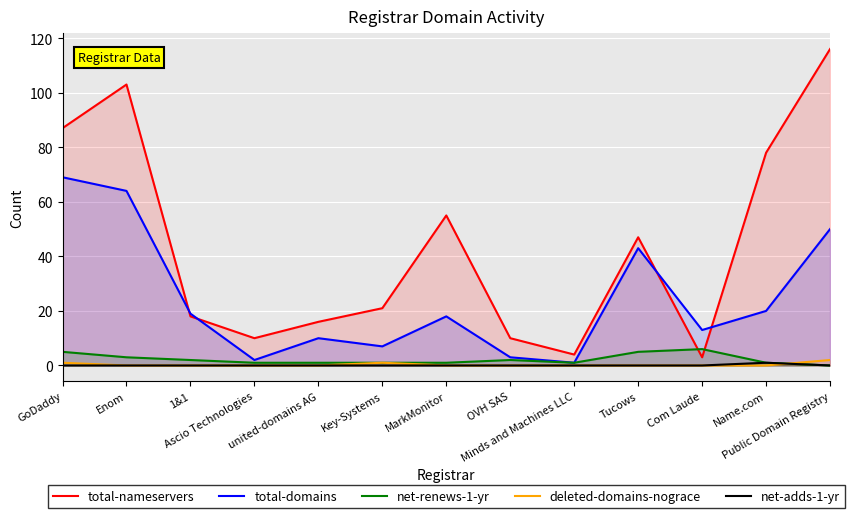

True or false: total-domains and deleted-domains-nograce intersect in this chart.

False